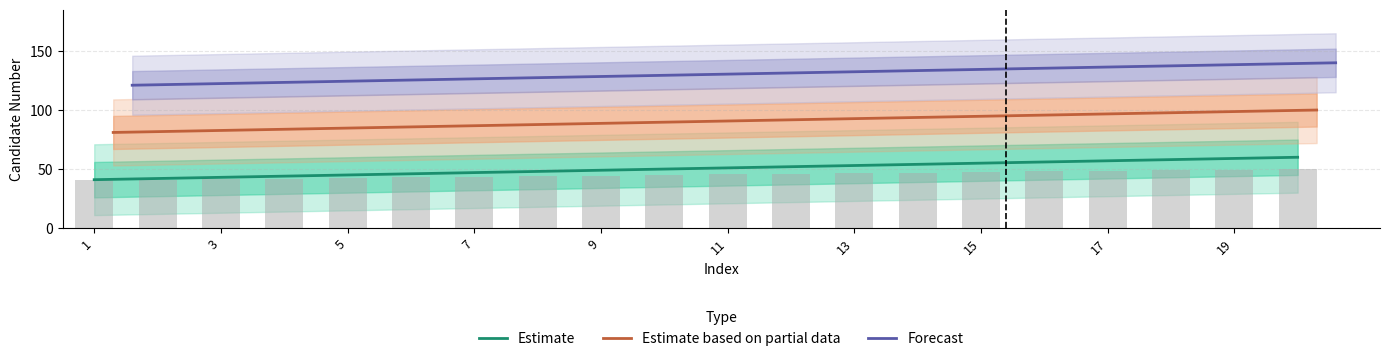

The Estimate series shows 17 at 13. True or false?

False